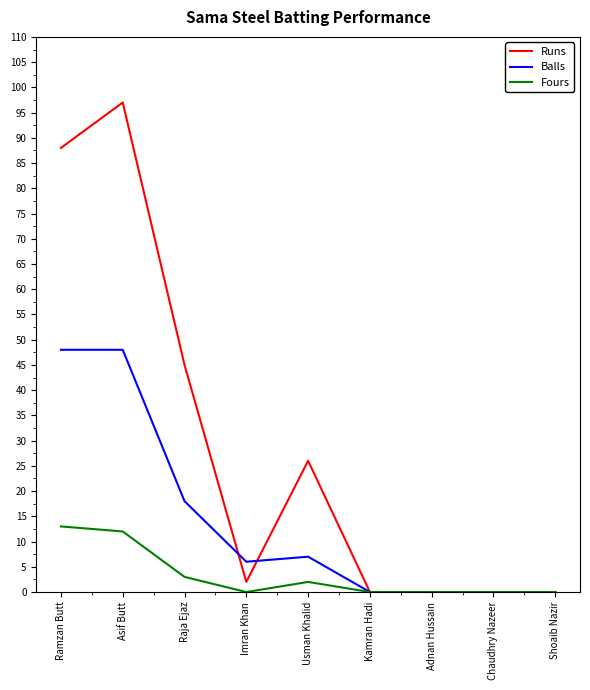

What is the sum of the Balls values at Raja Ejaz and Asif Butt?

66